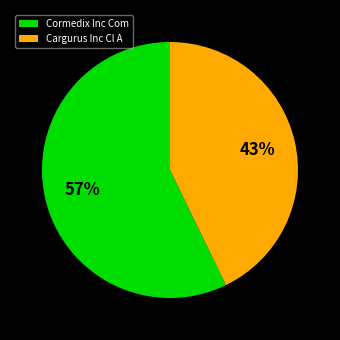

Count the number of slices in the pie.

2